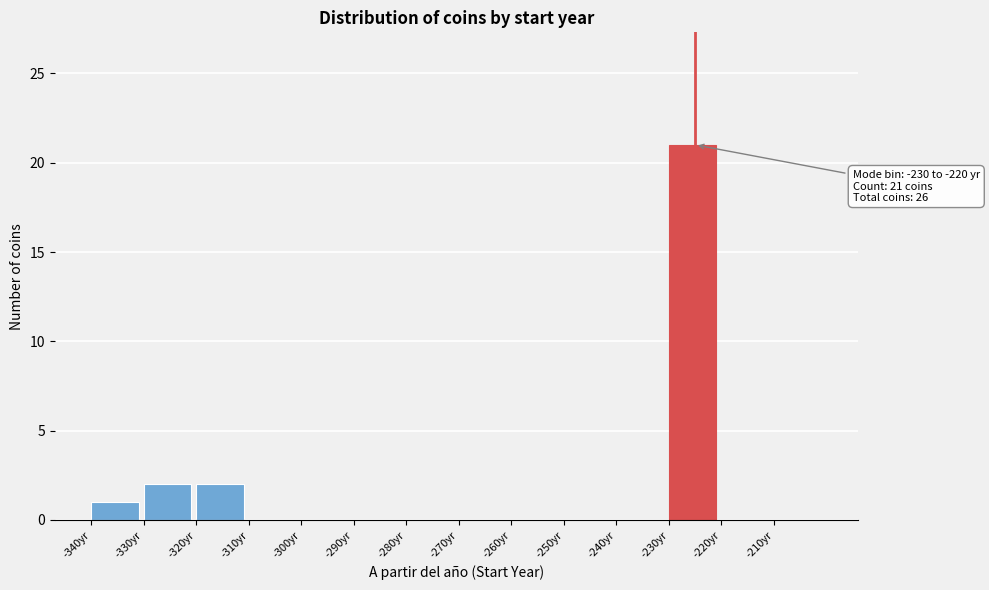

Which range on the x-axis has the tallest bar?

-230 to -220